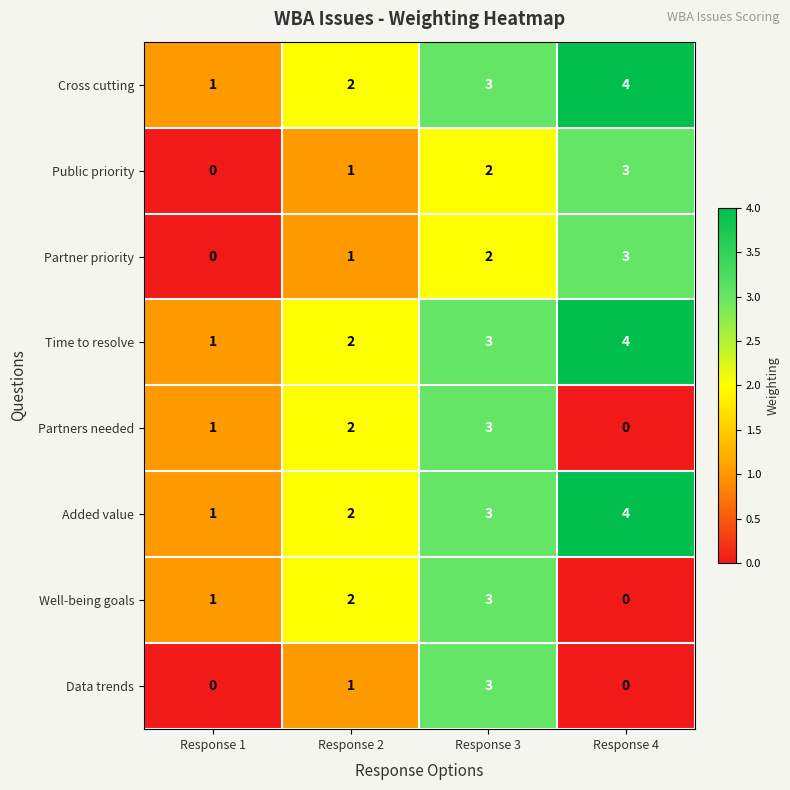

Which series changed the most between Response 1 and Response 3?

Data trends